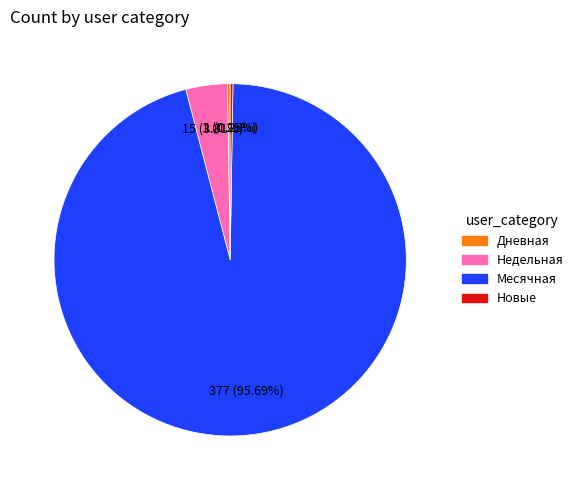

Is there any slice that represents more than half of the pie?

Yes